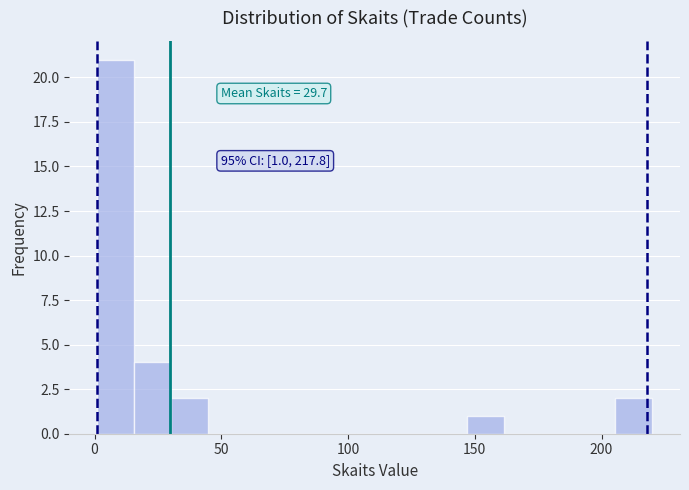

Read against the x-axis, roughly where is the centre of the tallest bar?

10